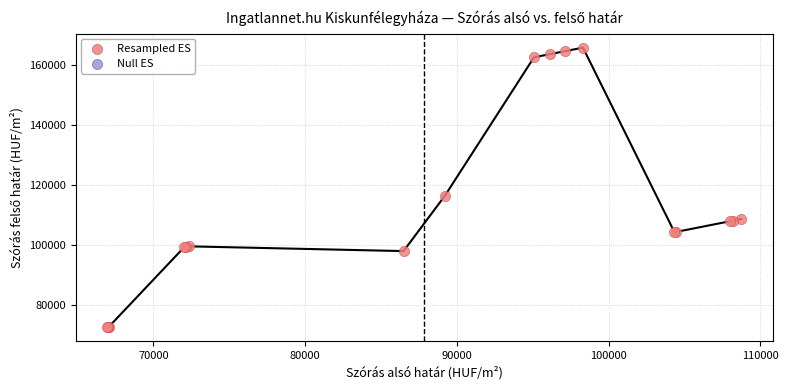

What Y value in the scatter plot is closest to 119275?

116534